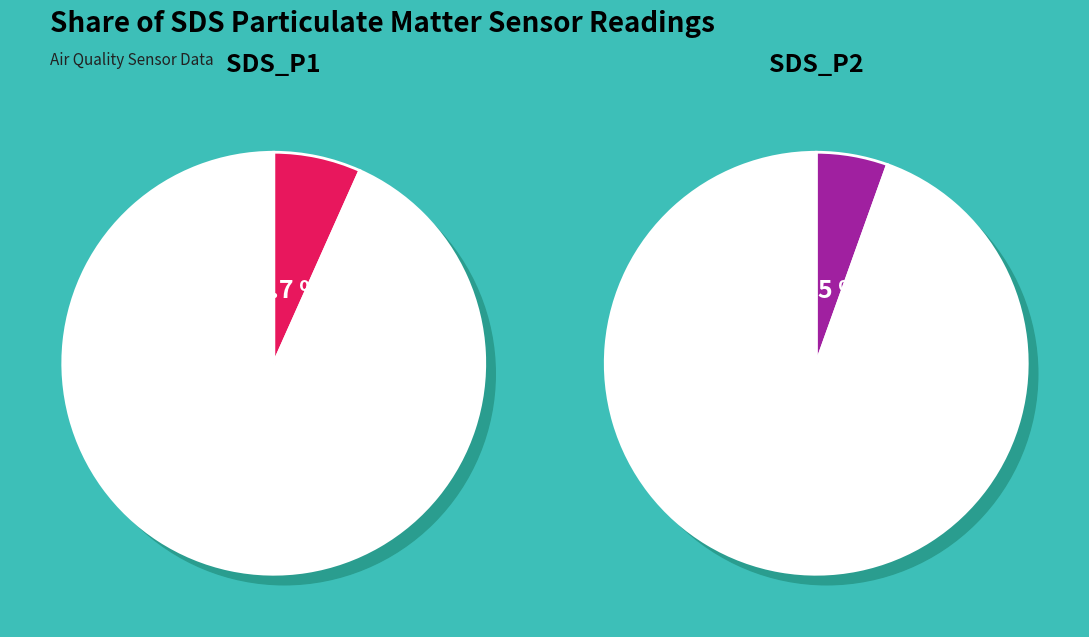

Rank the series by their average value, from lowest to highest.

SDS_P2, SDS_P1